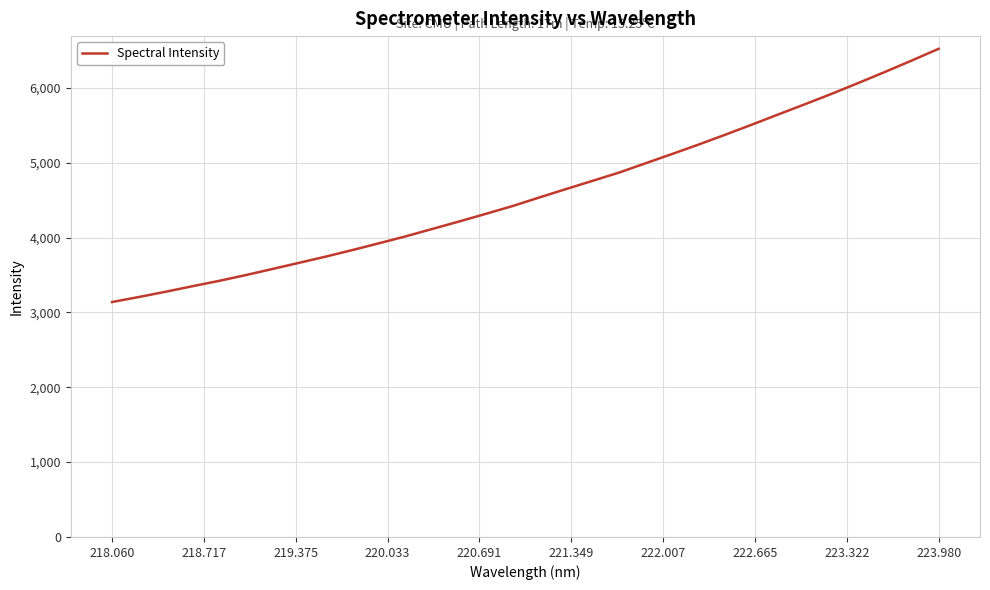

What is the difference between the maximum and minimum values?

3383.2